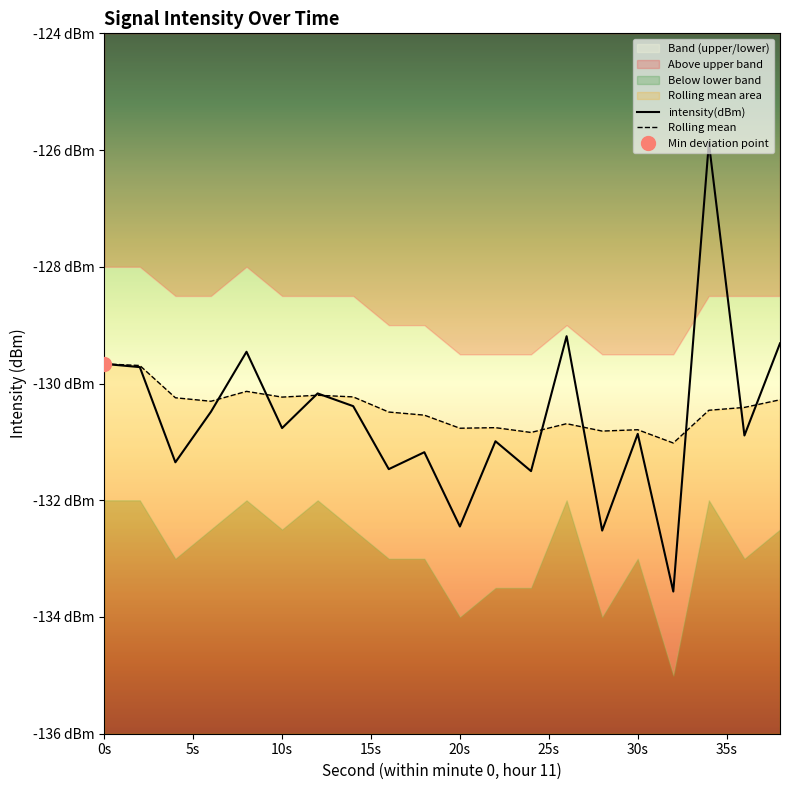

What is the average value of the rolling_mean series?

-130.4